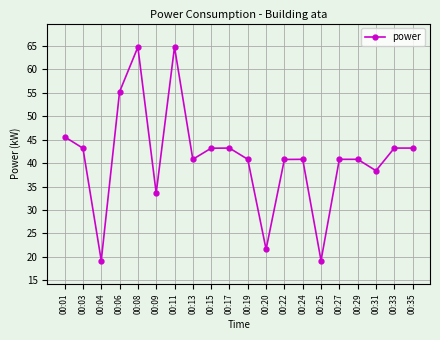

What is the average value?

41.2